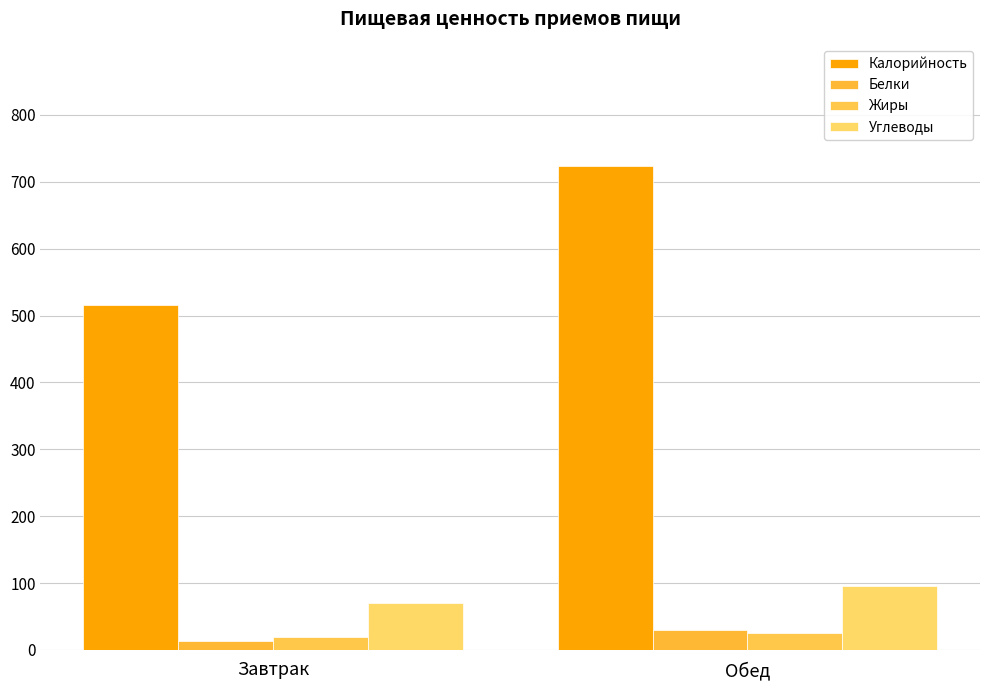

The value of Белки at Завтрак is 5.5. True or false?

False